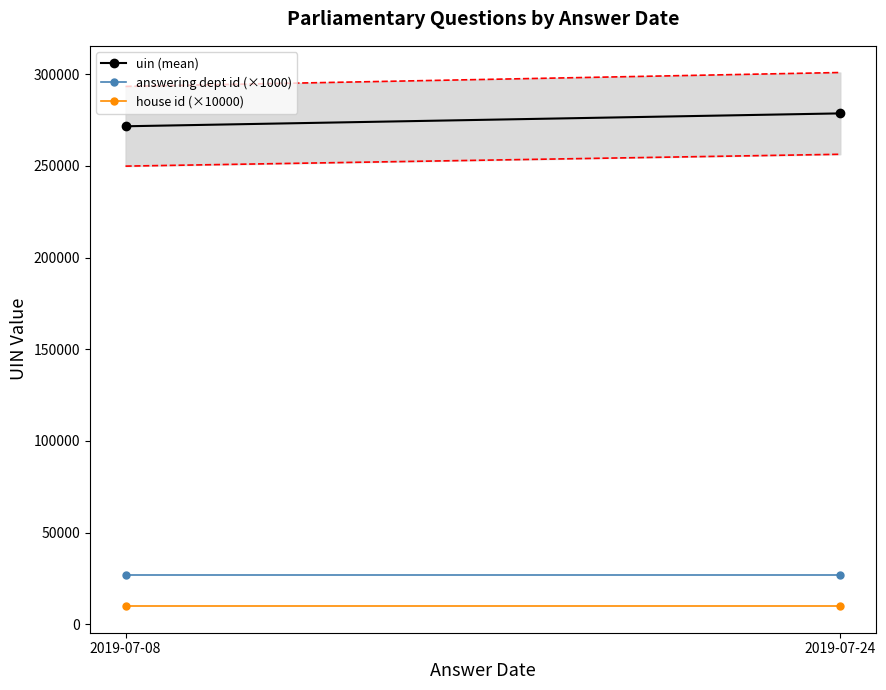

What is the spread (max minus min) of values at 2019-07-08?

261571